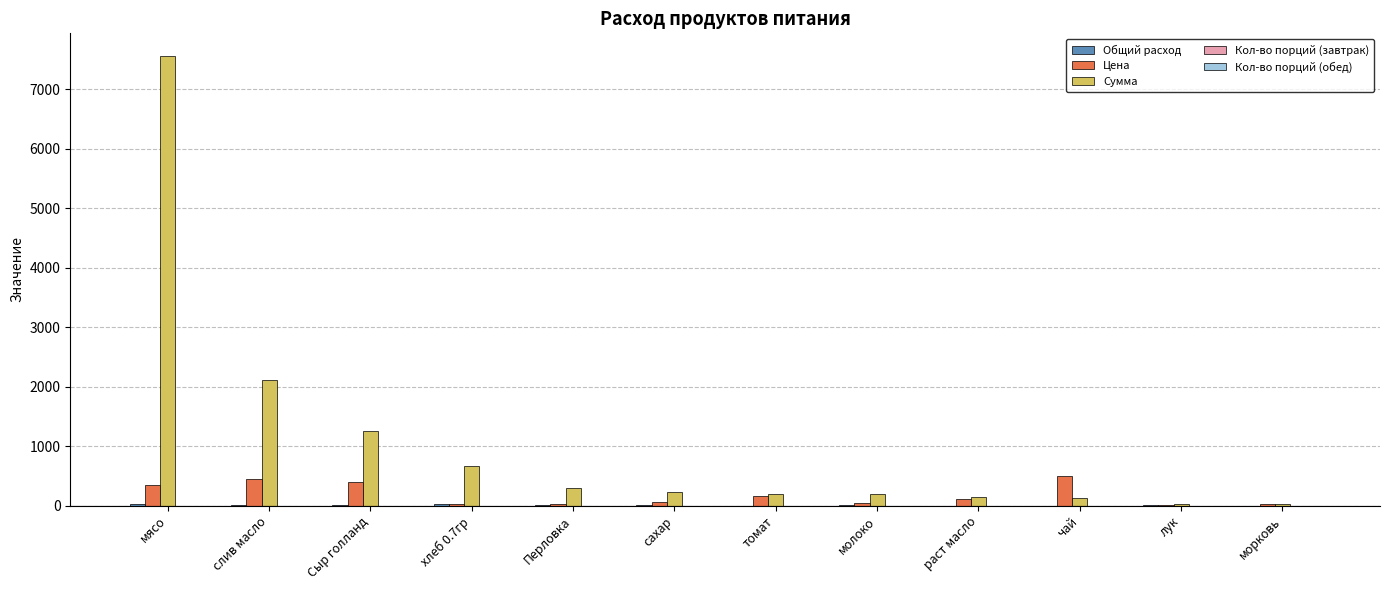

What is the highest value of the Цена series?

500.0